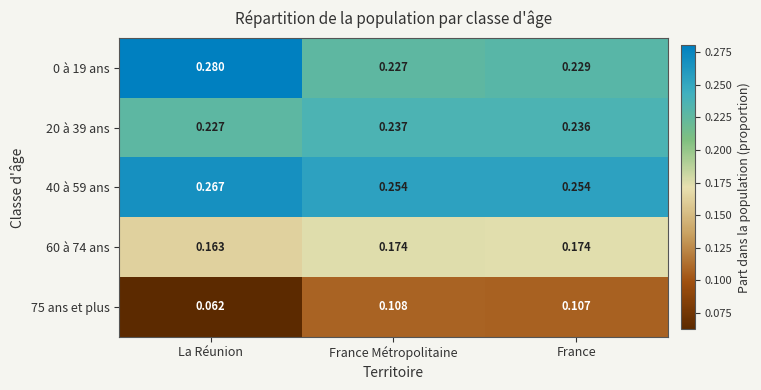

What is the total value across all series at France Métropolitaine?

1.0